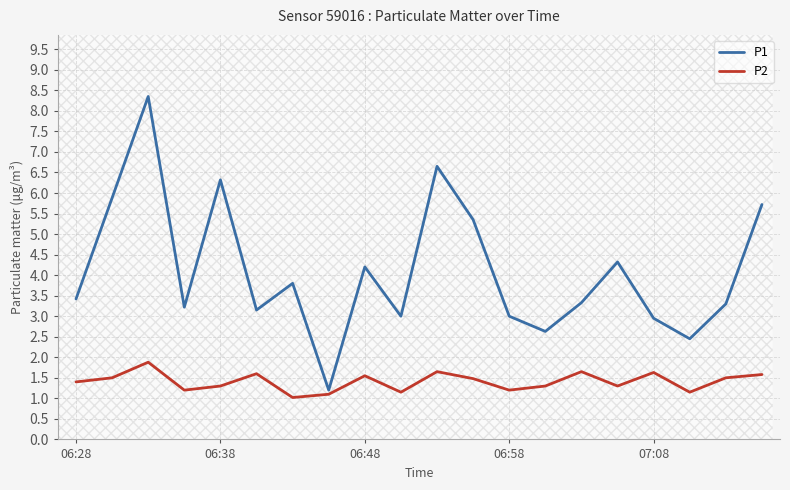

What is the difference between the maximum and minimum values in the P2 series?

0.9